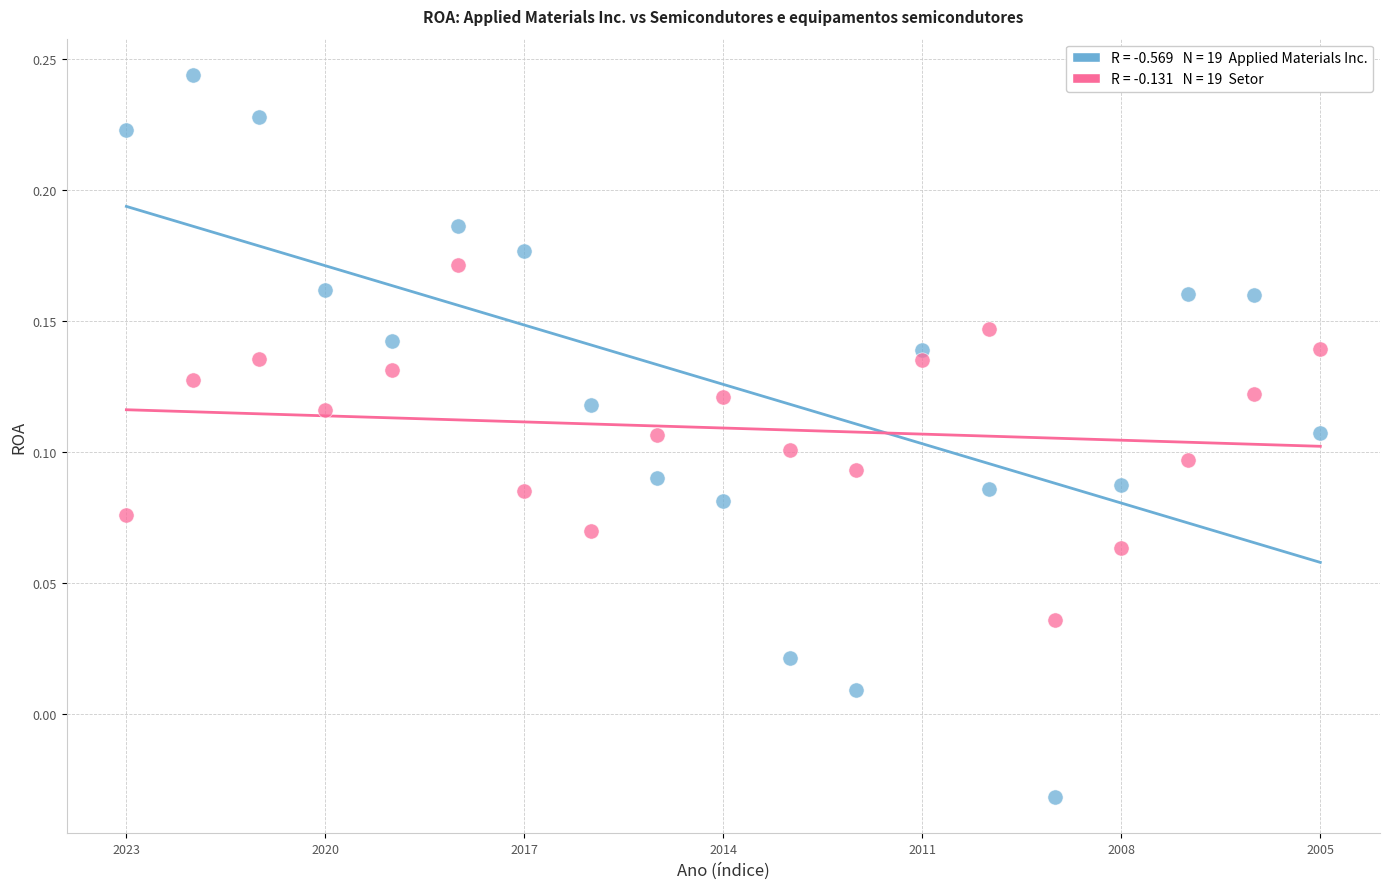

Across all data points, what is the range of Y values (max minus min)?

0.3